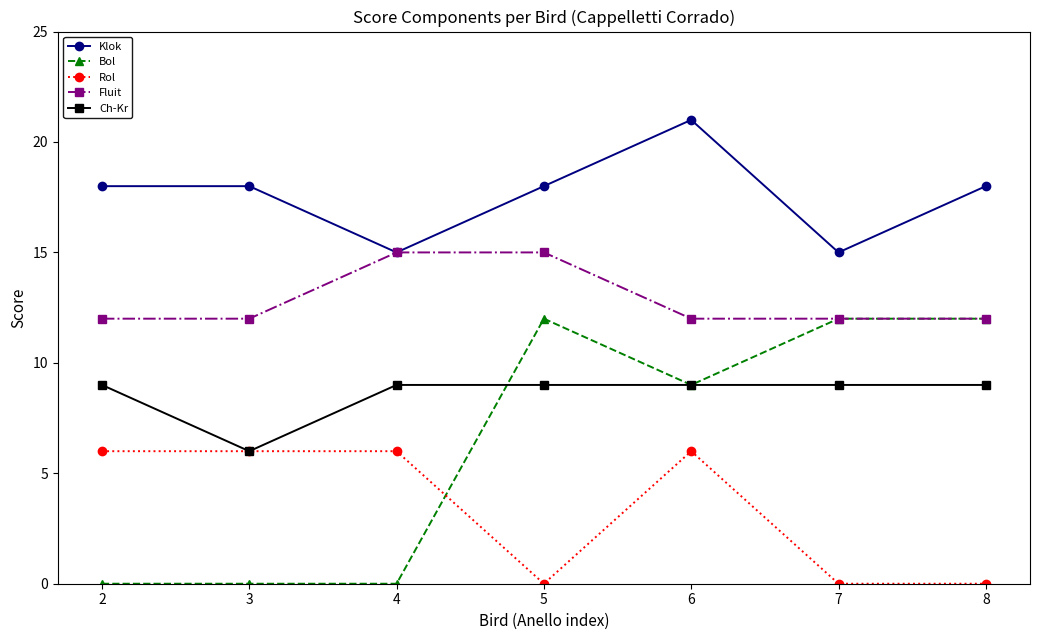

Reading left to right, what are all the values shown in this chart?

Klok: 18	18	15	18	21	15	18
Bol: 0	0	0	12	9	12	12
Rol: 6	6	6	0	6	0	0
Fluit: 12	12	15	15	12	12	12
Ch-Kr: 9	6	9	9	9	9	9